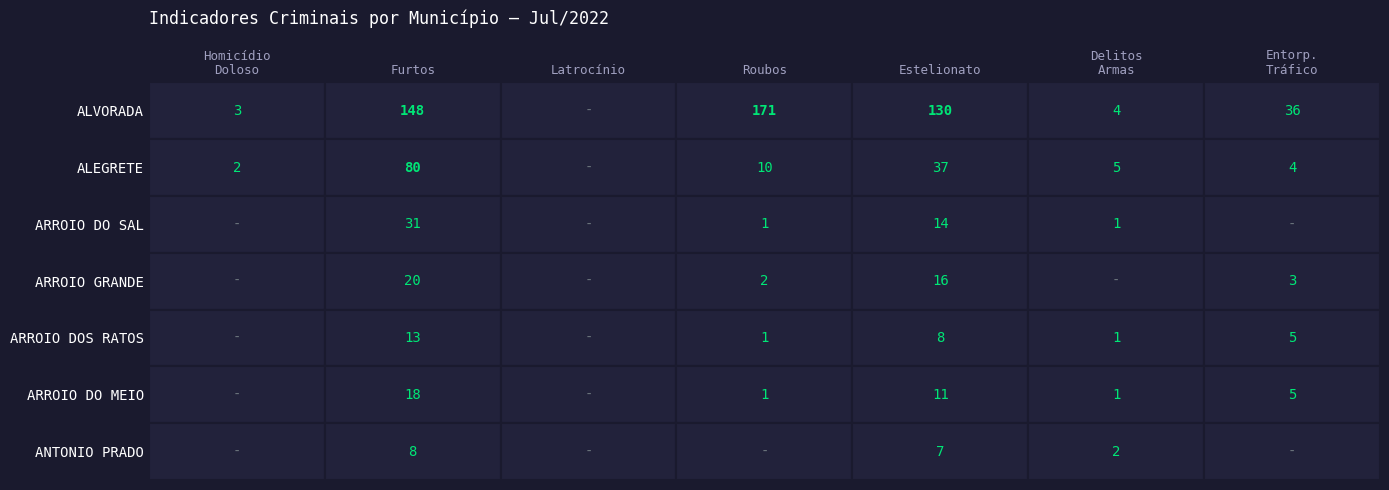

What is the difference between the highest and lowest values at 0?

3